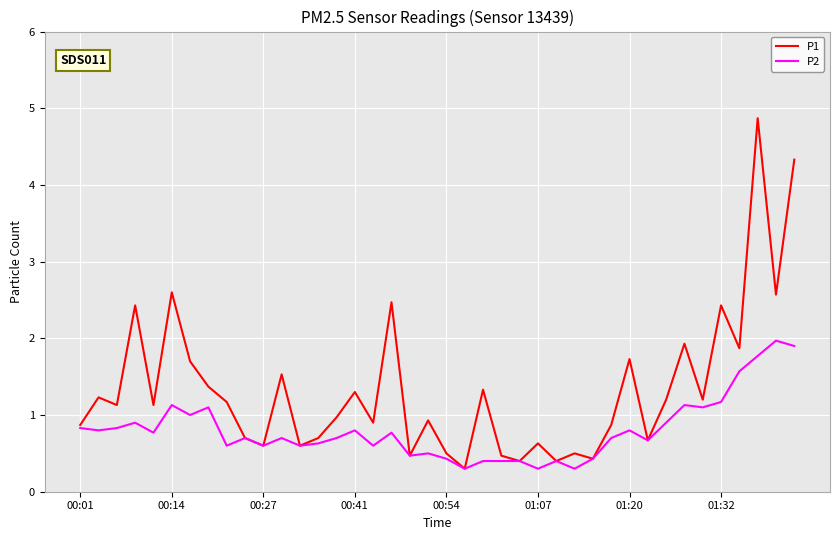

How many categories are shown in the chart?

40